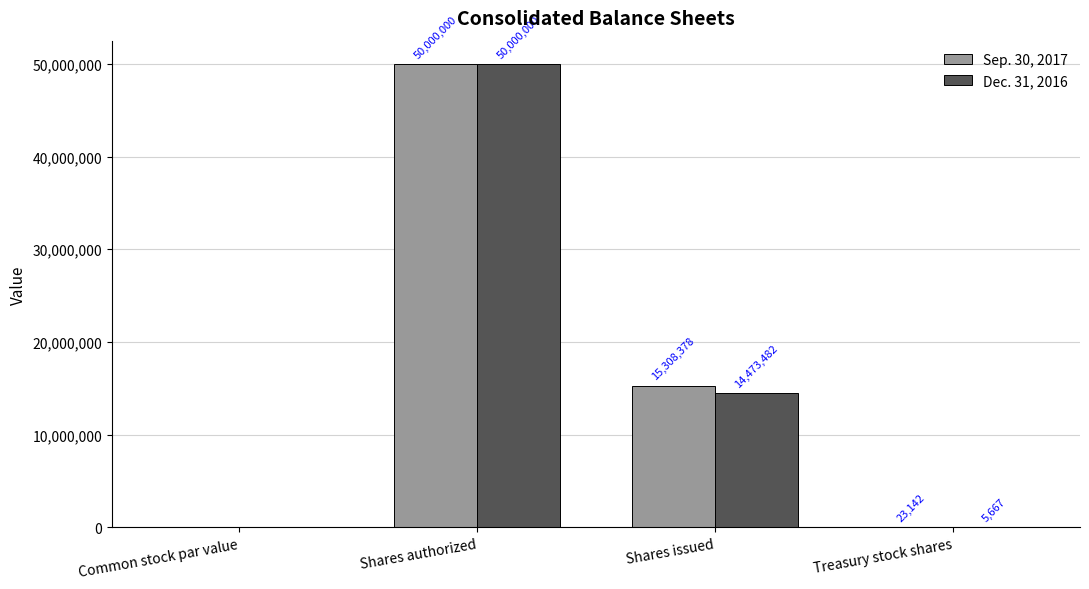

Which label corresponds to the largest value in the chart?

Shares authorized